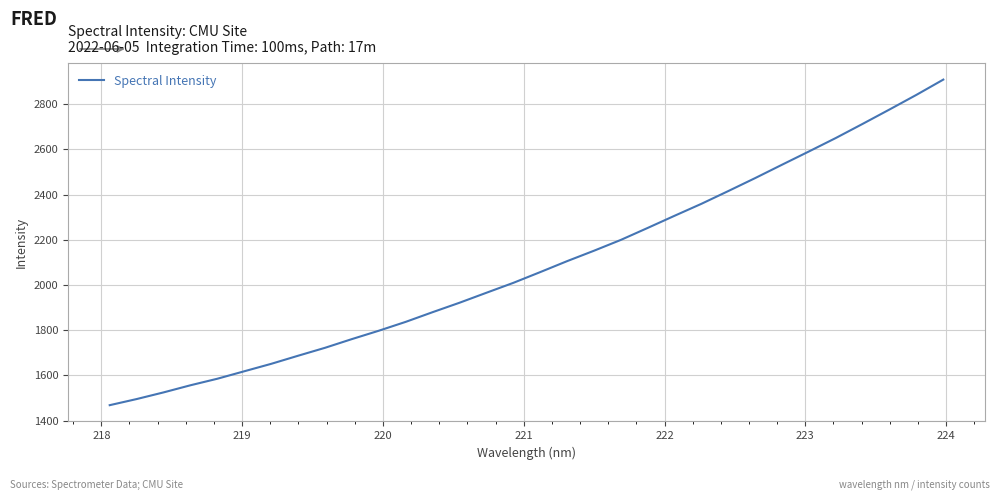

What is the minimum value shown in the chart?

1468.6